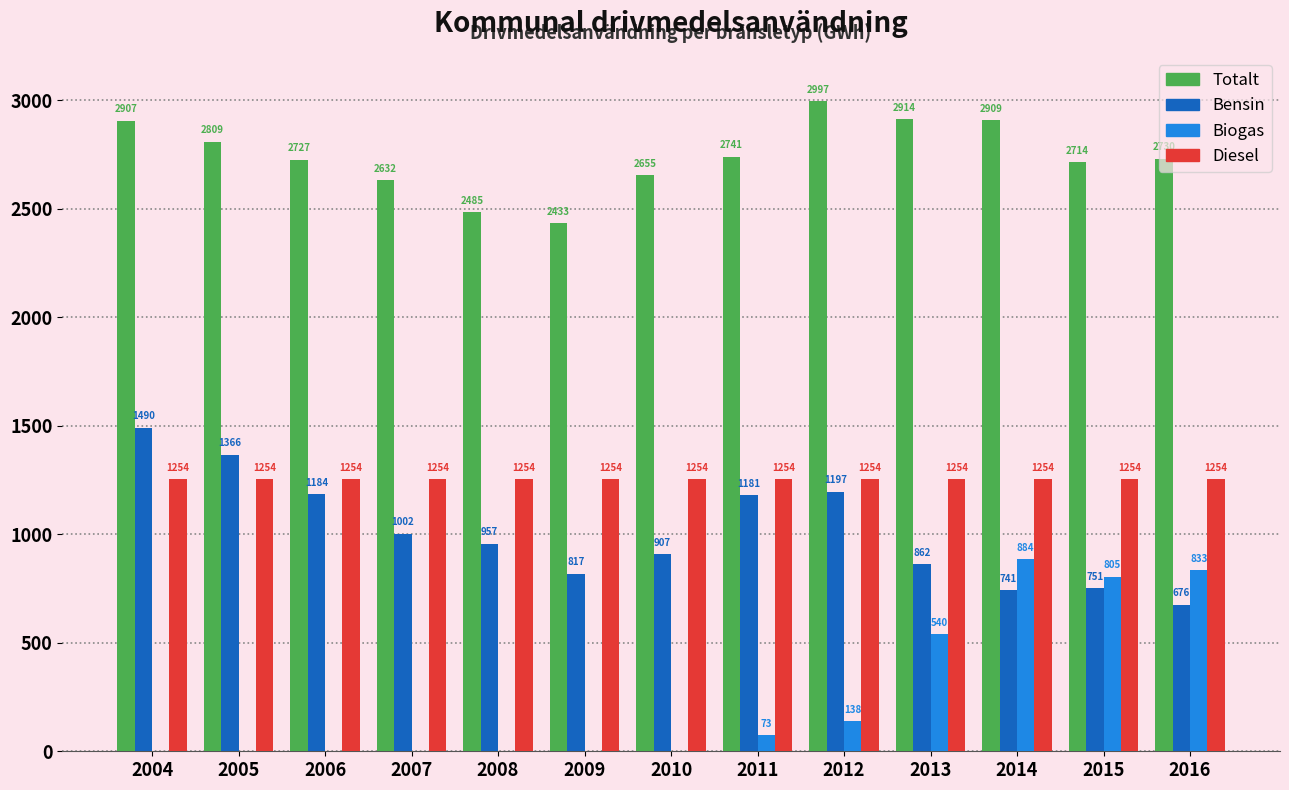

What is the highest value of the Diesel series?

1253.7